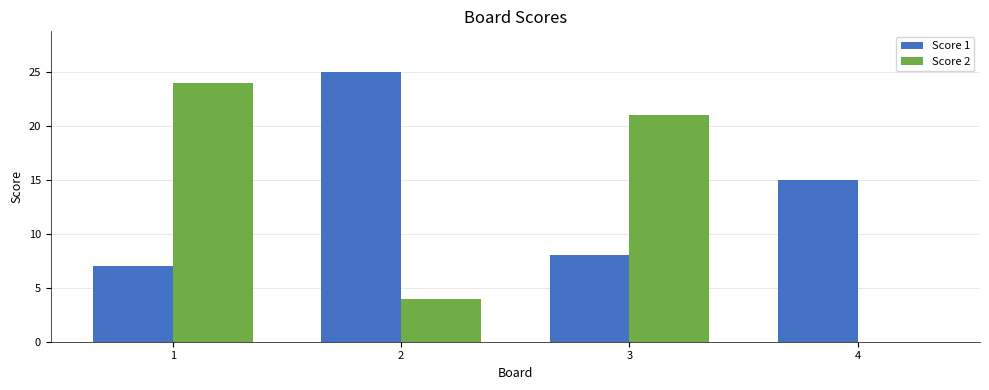

What is the total value across all series at 1?

31